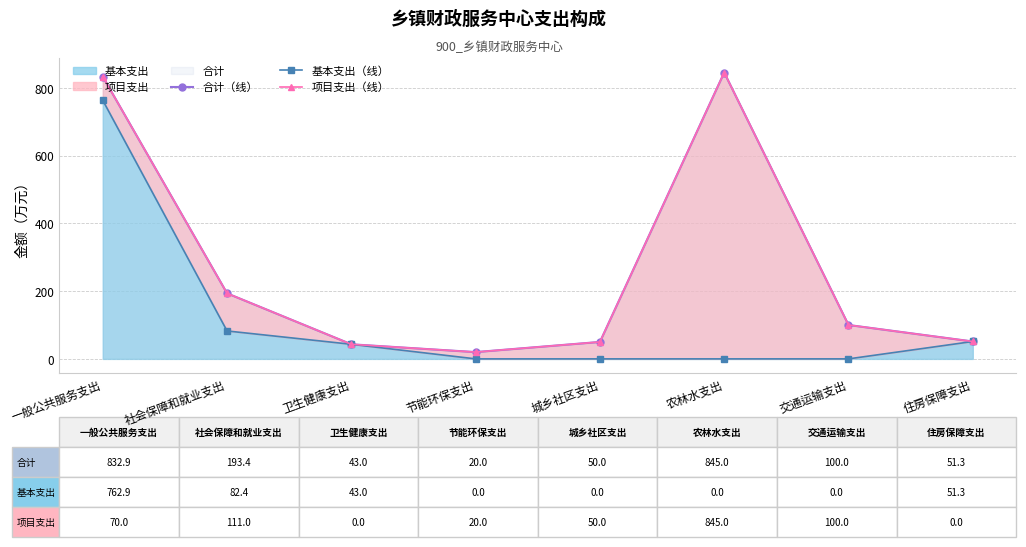

How many values in the 合计（线） series exceed 100?

3